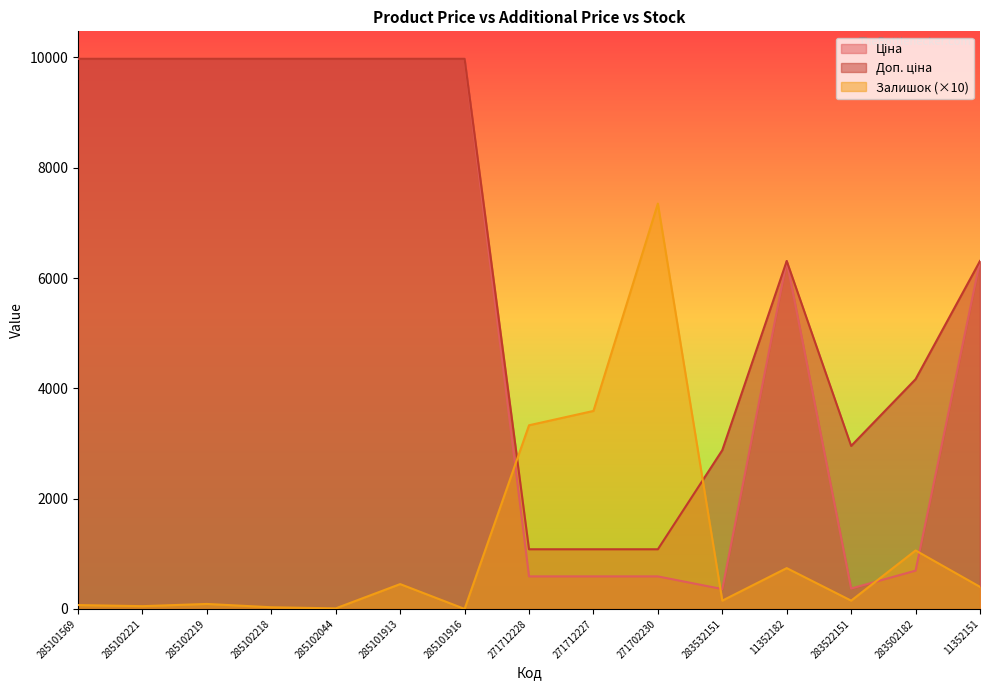

What is the difference between the maximum and second lowest values in the Ціна series?

9605.5